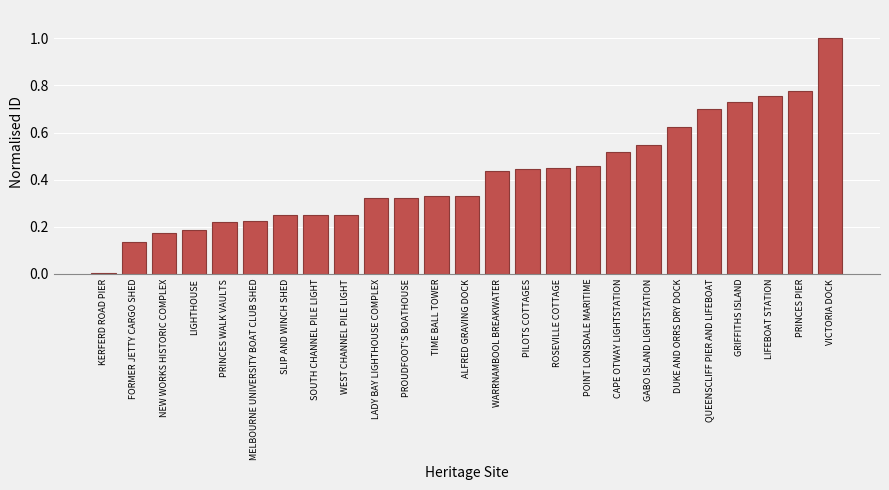

What is the change in value from SLIP AND WINCH SHED to LIFEBOAT STATION?

+0.5